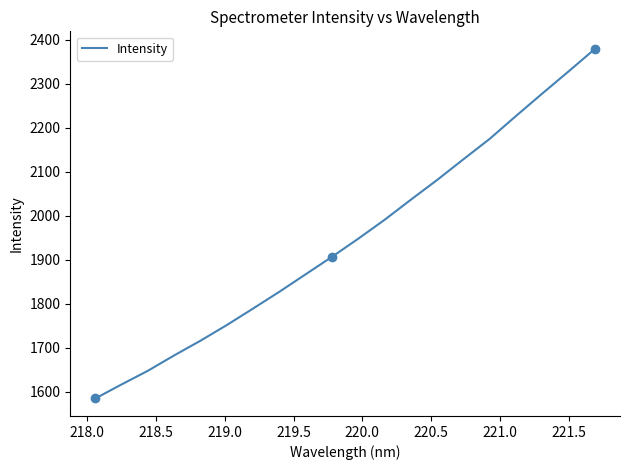

What is the smallest value displayed?

1584.6